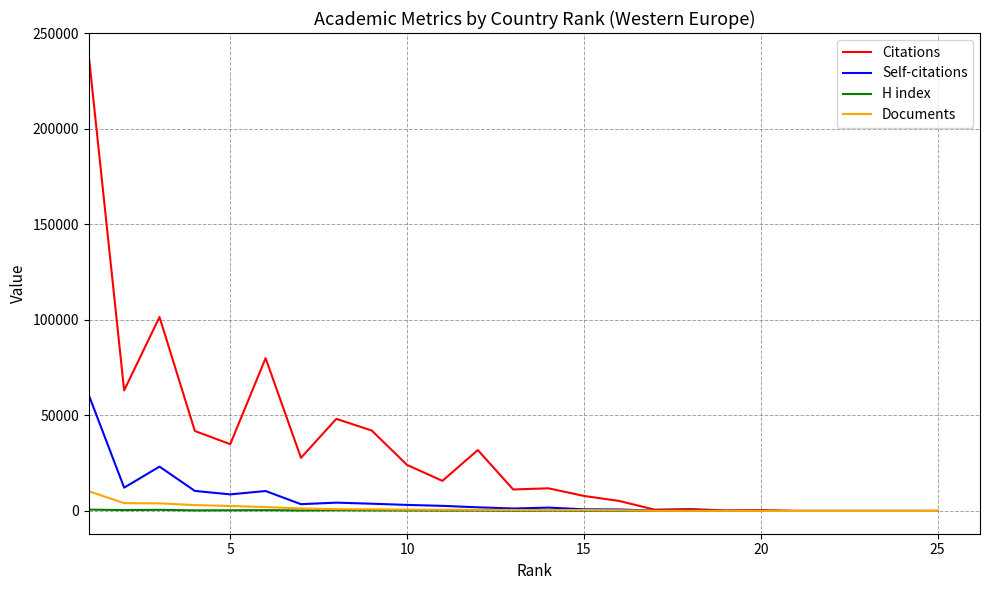

Which series has the largest range (max minus min)?

Citations